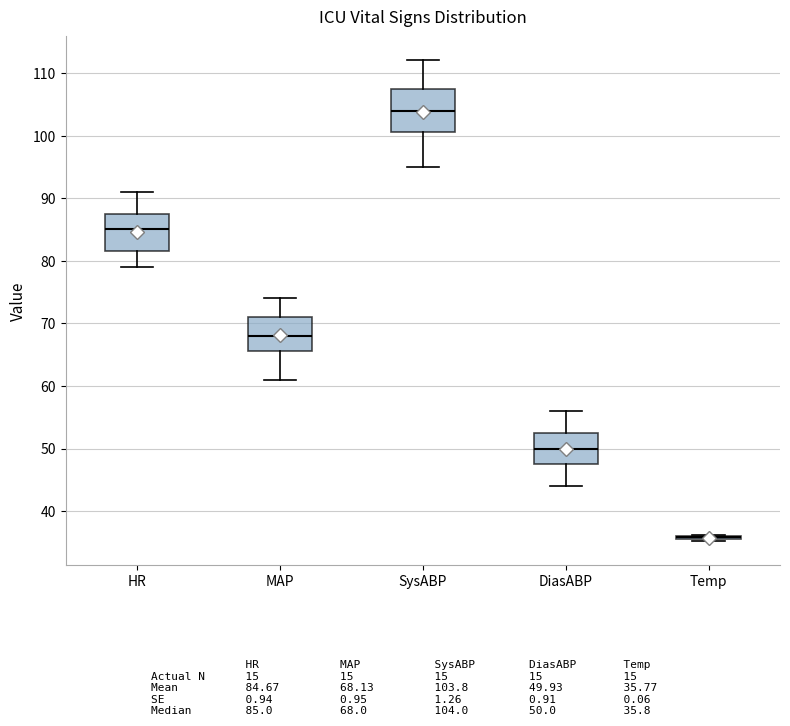

Reading left to right, transcribe this box plot: for each box, give where its median line is, the range the box spans, and where its two whiskers end, as read against the y-axis. The values are not printed on the chart, so give them approximately, as read against the axis.

HR: median 85, box 82 to 88, whiskers 79 to 91
MAP: median 68, box 66 to 71, whiskers 61 to 74
SysABP: median 104, box 101 to 108, whiskers 95 to 112
DiasABP: median 50, box 48 to 53, whiskers 44 to 56
Temp: box collapsed to a line at 36, whiskers 35 to 36